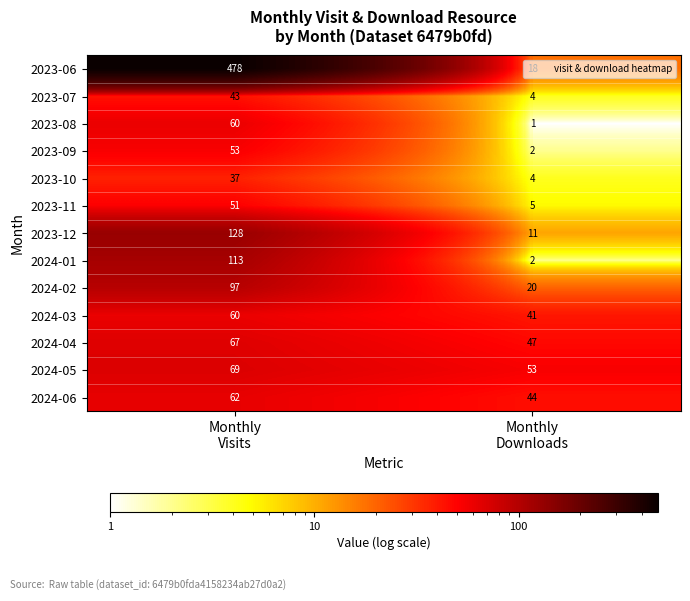

What is the maximum value shown in the chart?

478